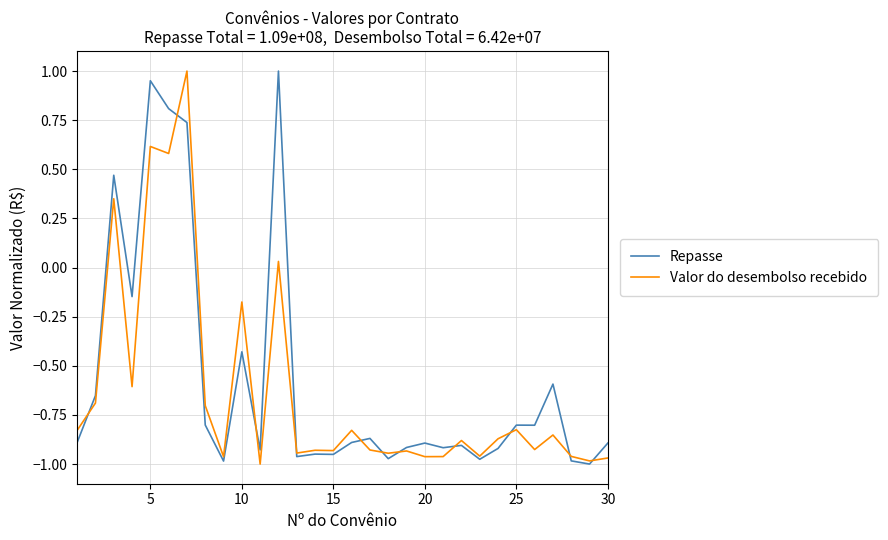

Rank the series at 10 from highest to lowest value.

Valor do desembolso recebido, Repasse